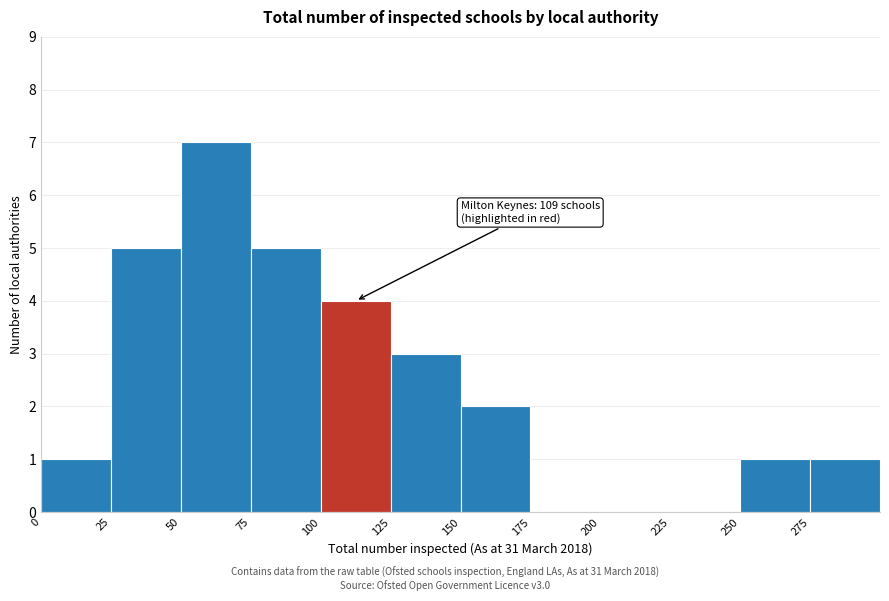

Over which range of the x-axis is the bar tallest?

50 to 75